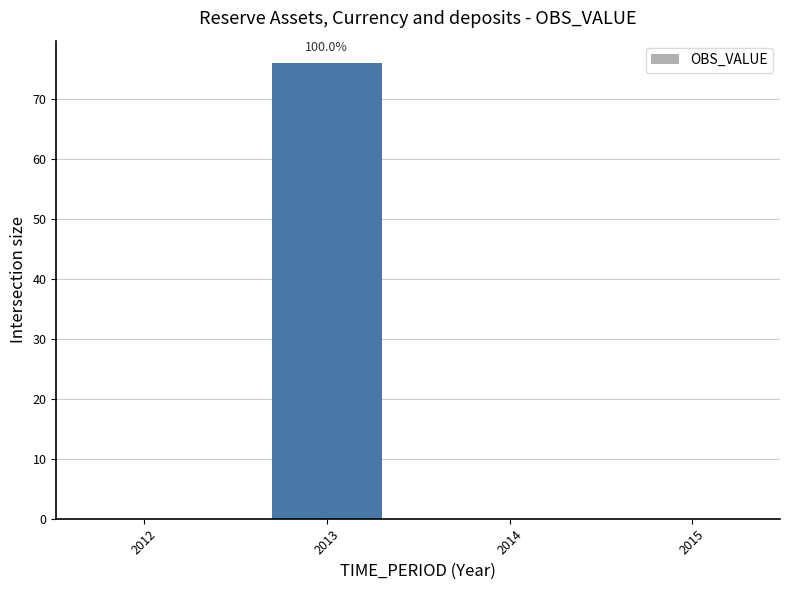

Reading right to left, extract all data points from this chart.

0	0	76	0